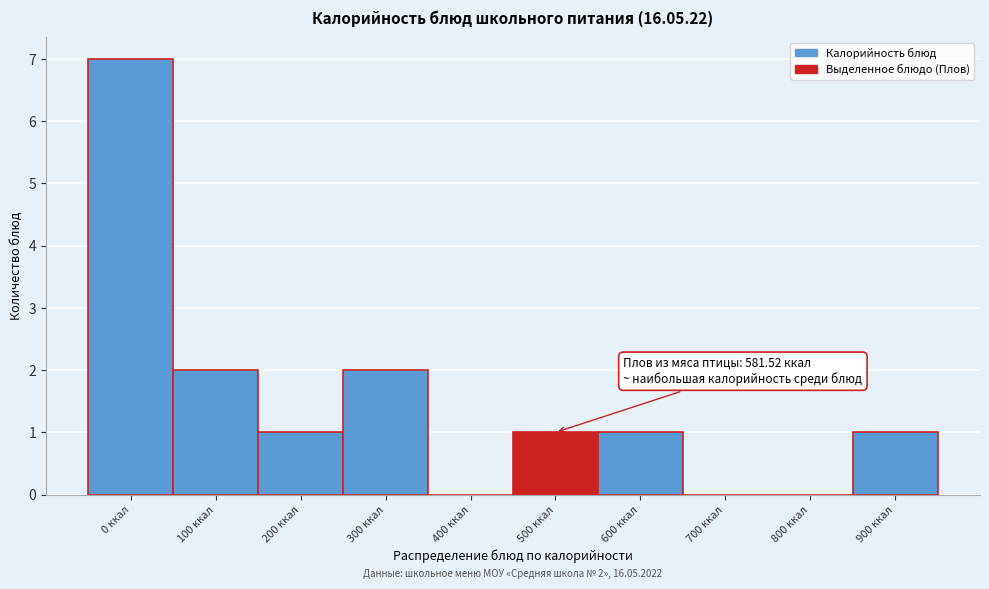

Reading left to right, transcribe all the data shown in this chart.

0 ккал=7	100 ккал=2	200 ккал=1	300 ккал=2	400 ккал=0	500 ккал=1	600 ккал=1	700 ккал=0	800 ккал=0	900 ккал=1